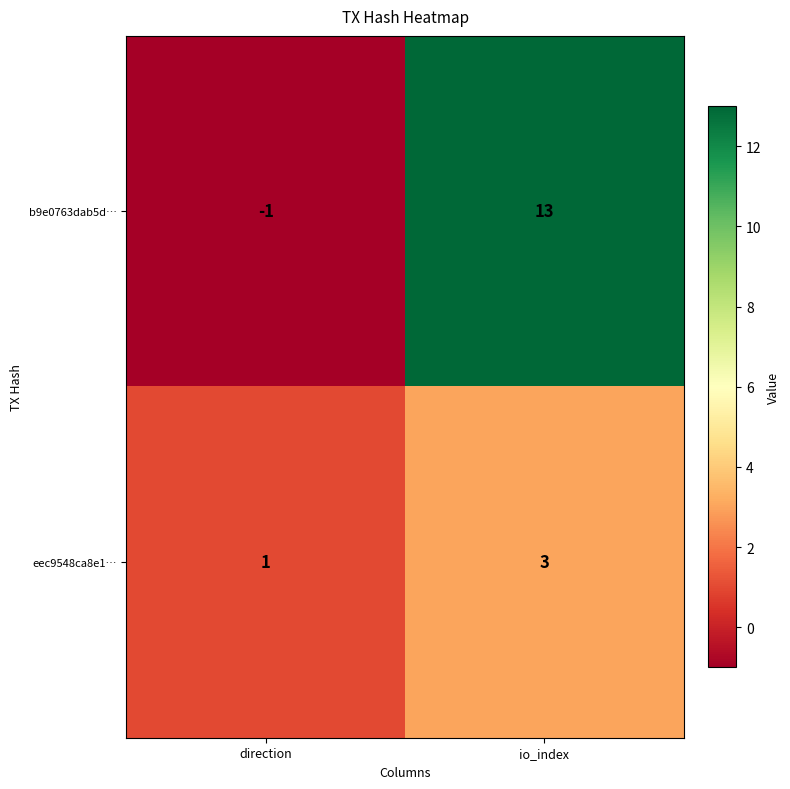

At which label is b9e0763dab5d… closest to 6?

direction